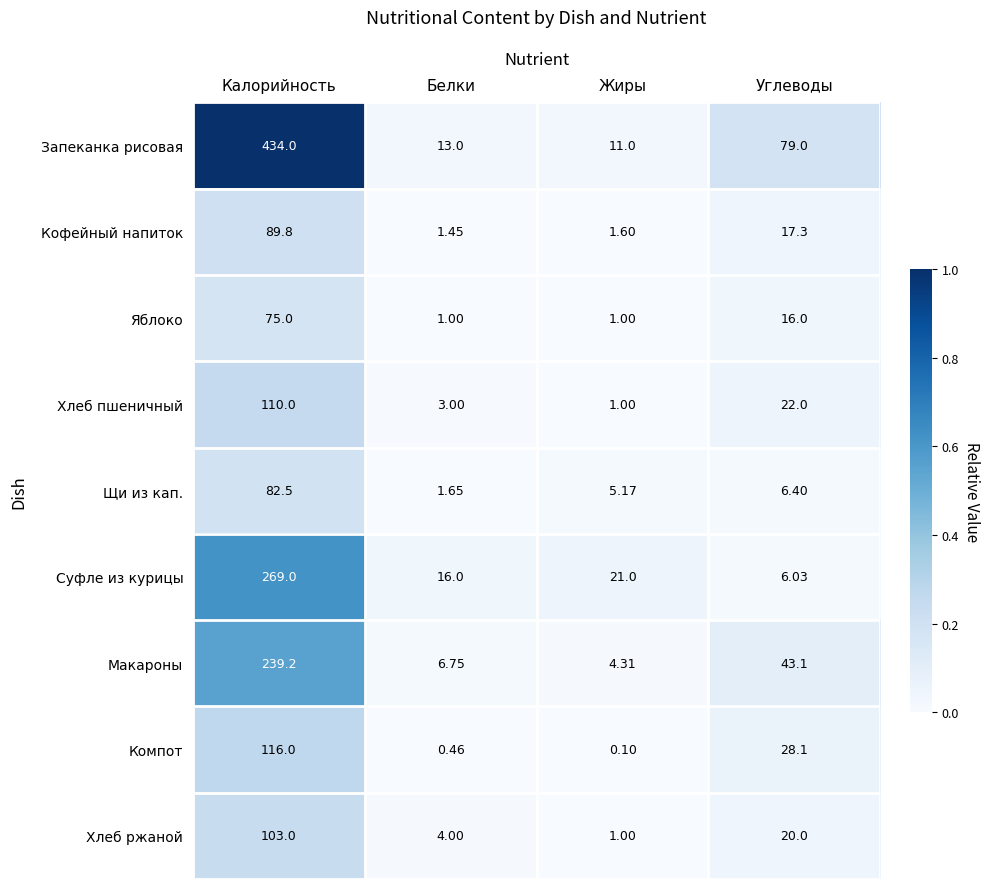

Between Белки and Углеводы, which series saw the biggest shift?

Запеканка рисовая